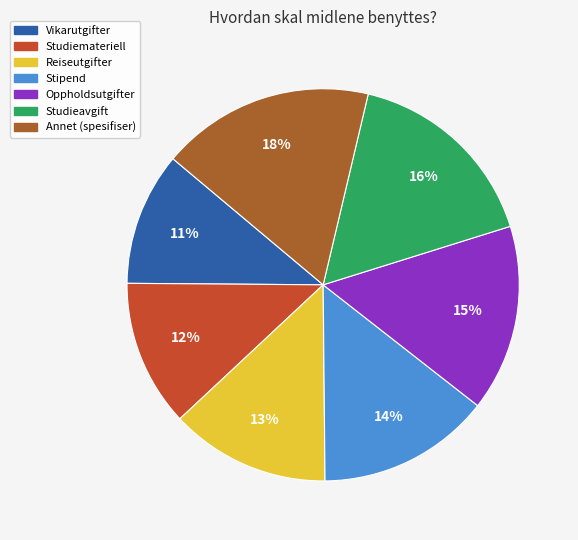

Is it true that Annet (spesifiser) is 18% of the pie?

True